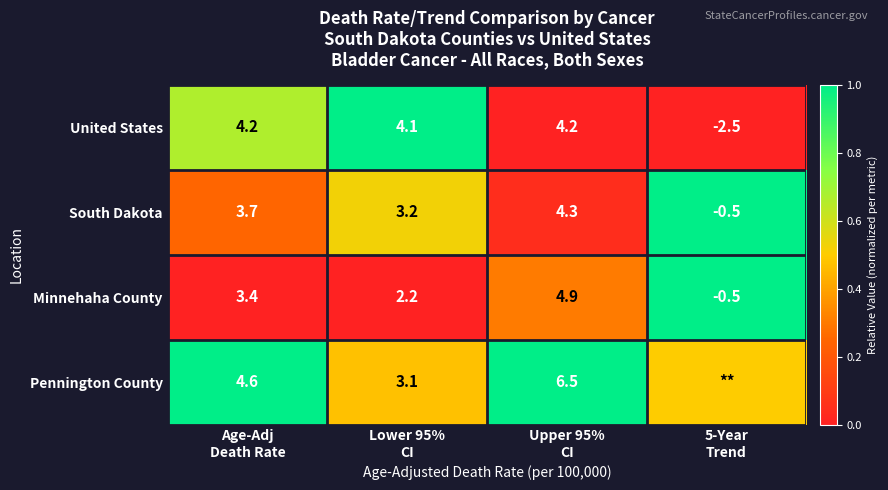

What is the highest value of the Minnehaha County series?

4.9